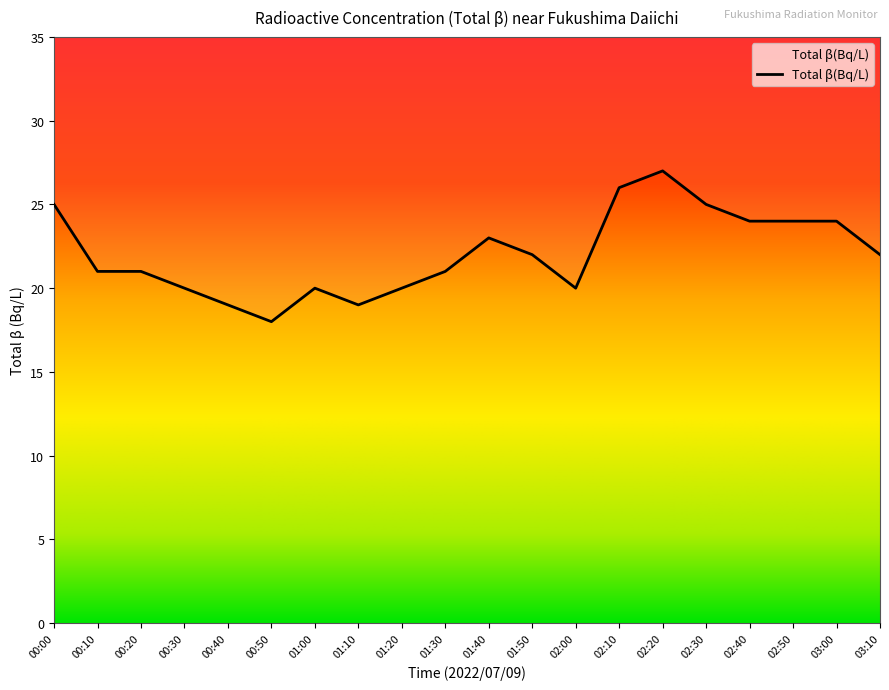

At which label is the value closest to 22?

01:50